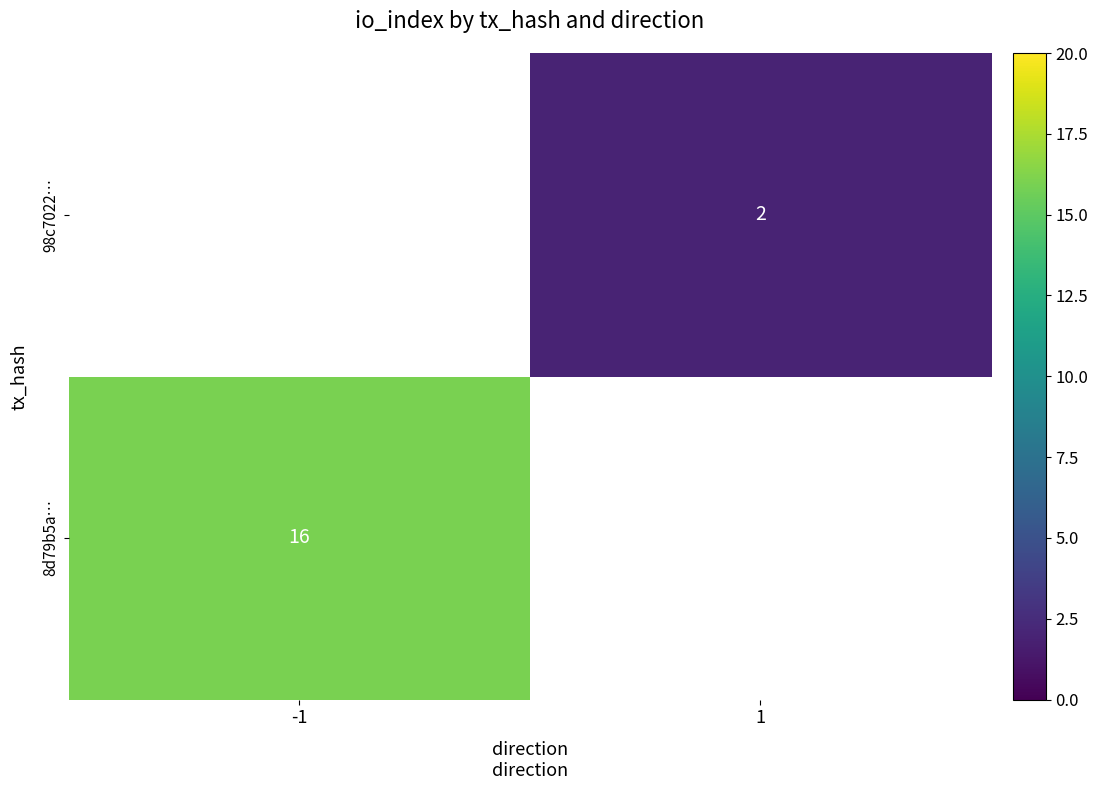

True or false: 8d79b5a… has a value of 16 at -1.

True